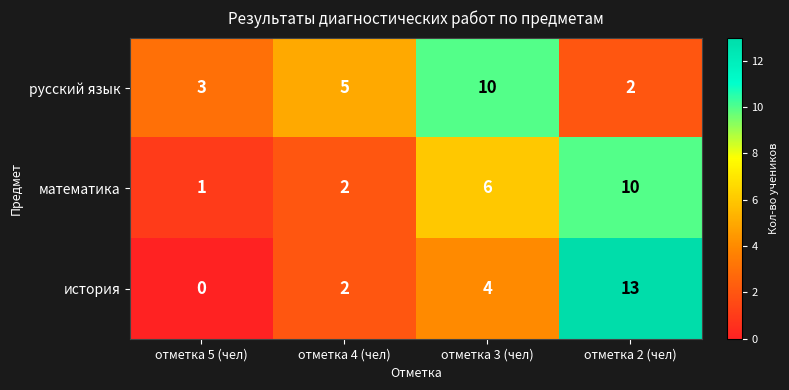

What is the sum of all математика values?

19